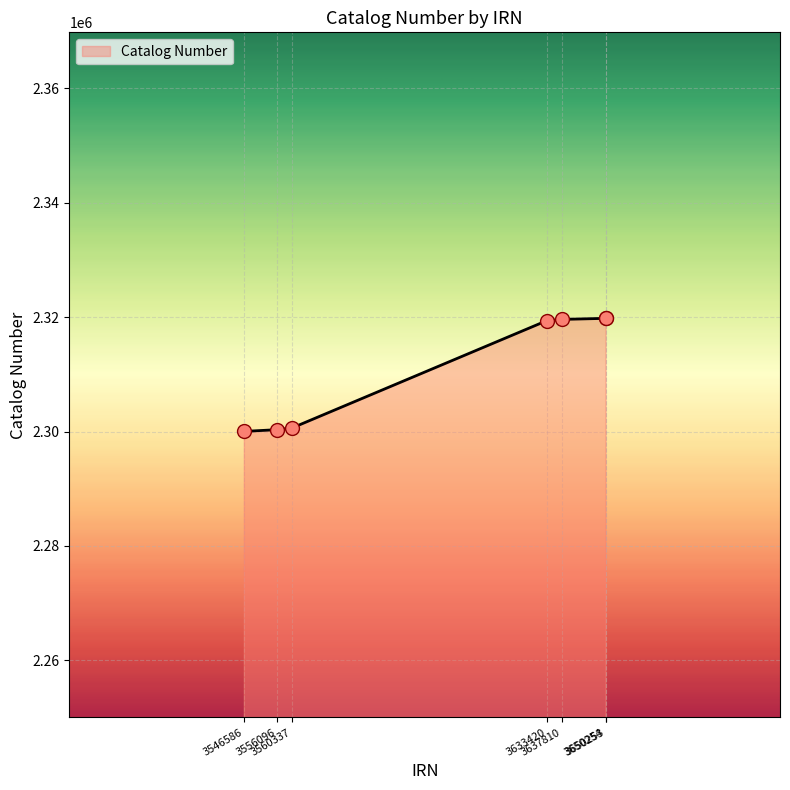

Between 3560337 and 3633420, which is larger?

3633420